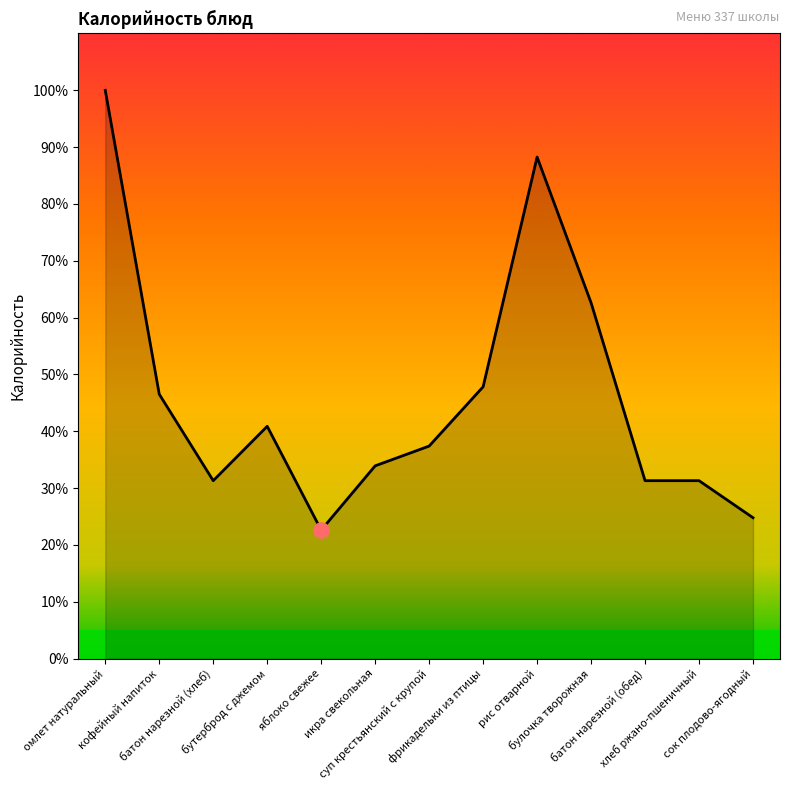

Between бутерброд с джемом and фрикадельки из птицы, which is larger?

фрикадельки из птицы